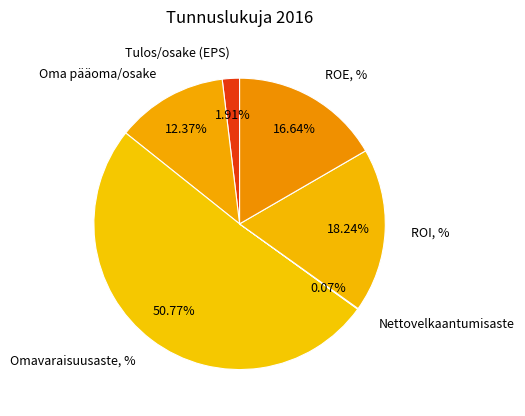

Which category has the biggest portion of the pie?

Omavaraisuusaste, %